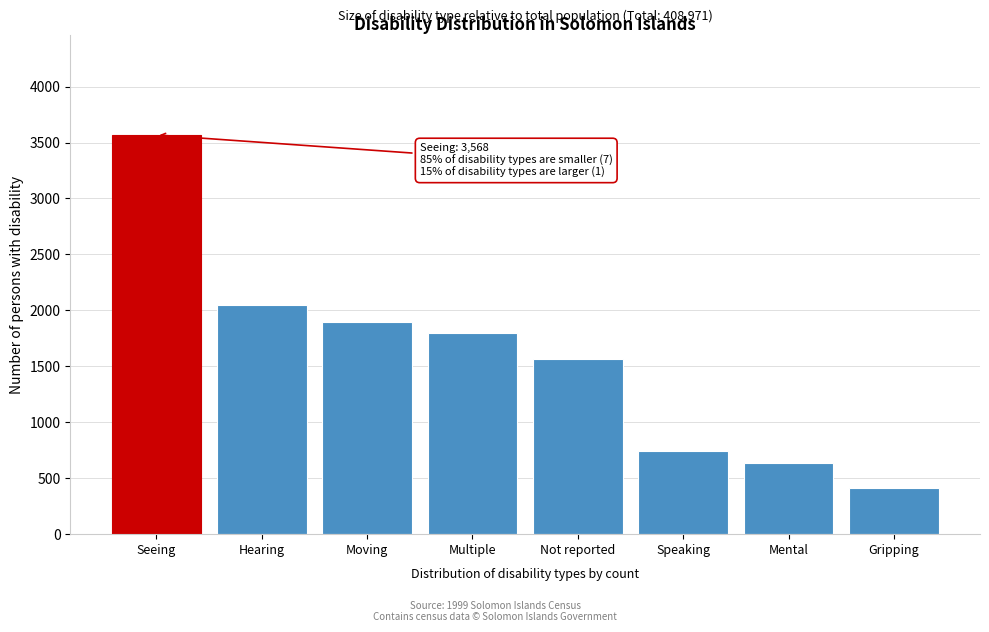

Reading right to left, what are all the values shown in this chart?

417	634	743	1569	1796	1899	2049	3568